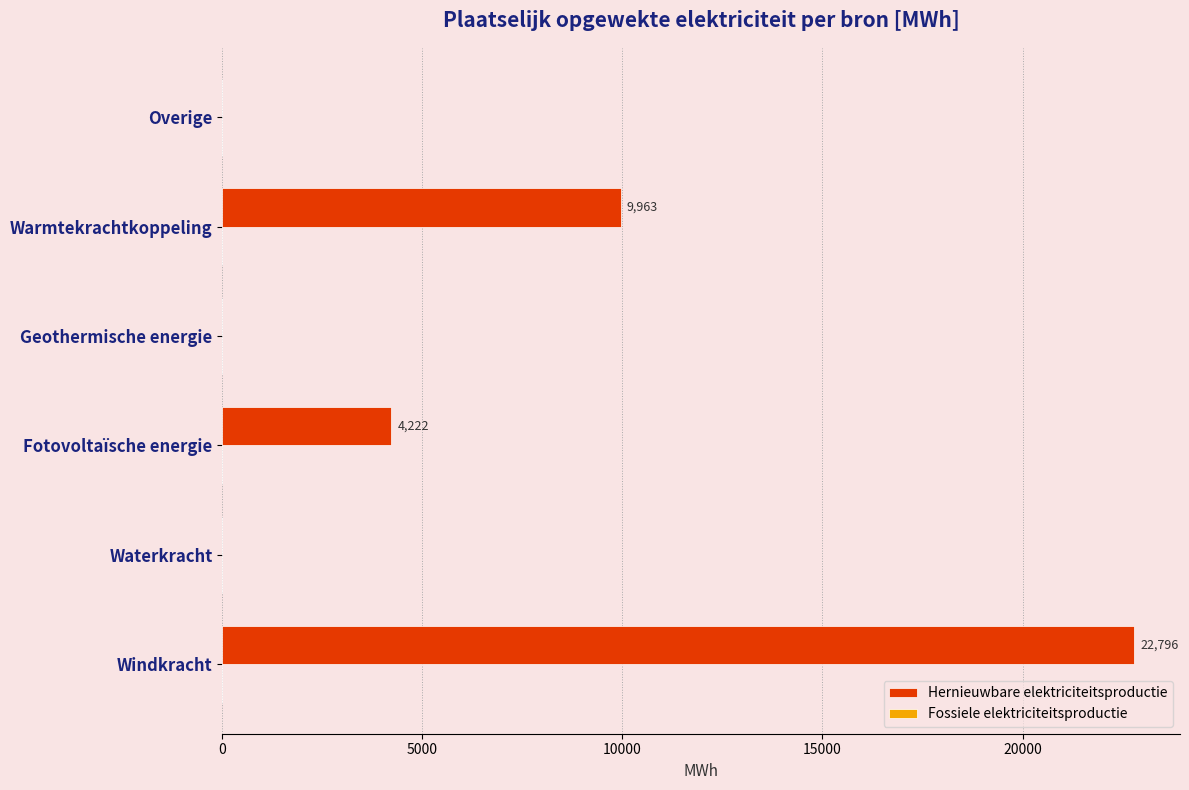

Which has a higher value, Warmtekrachtkoppeling or Overige?

Warmtekrachtkoppeling